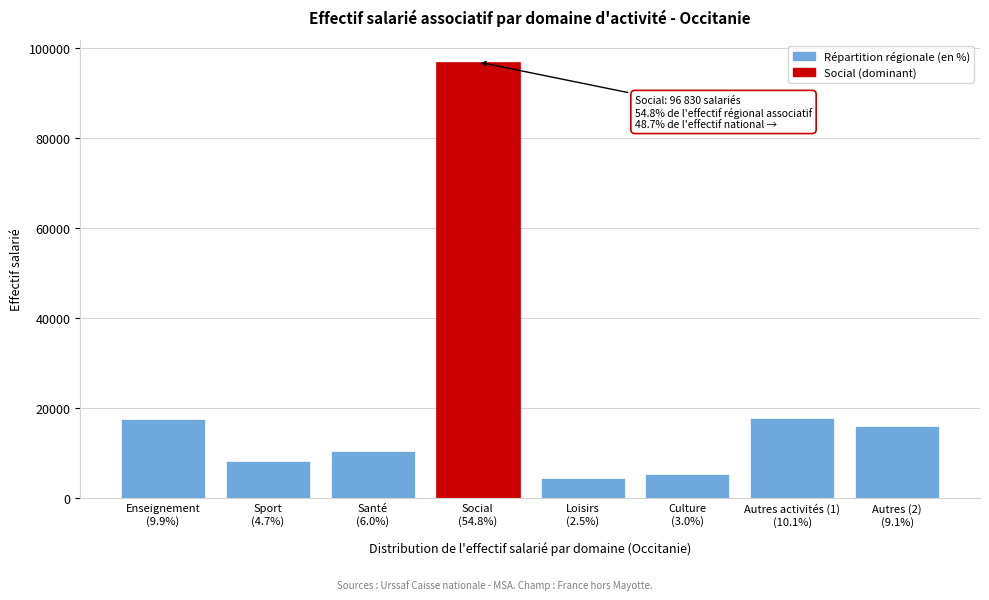

Reading left to right, list all the values displayed in this chart.

17470	8220	10550	96830	4430	5310	17880	16050